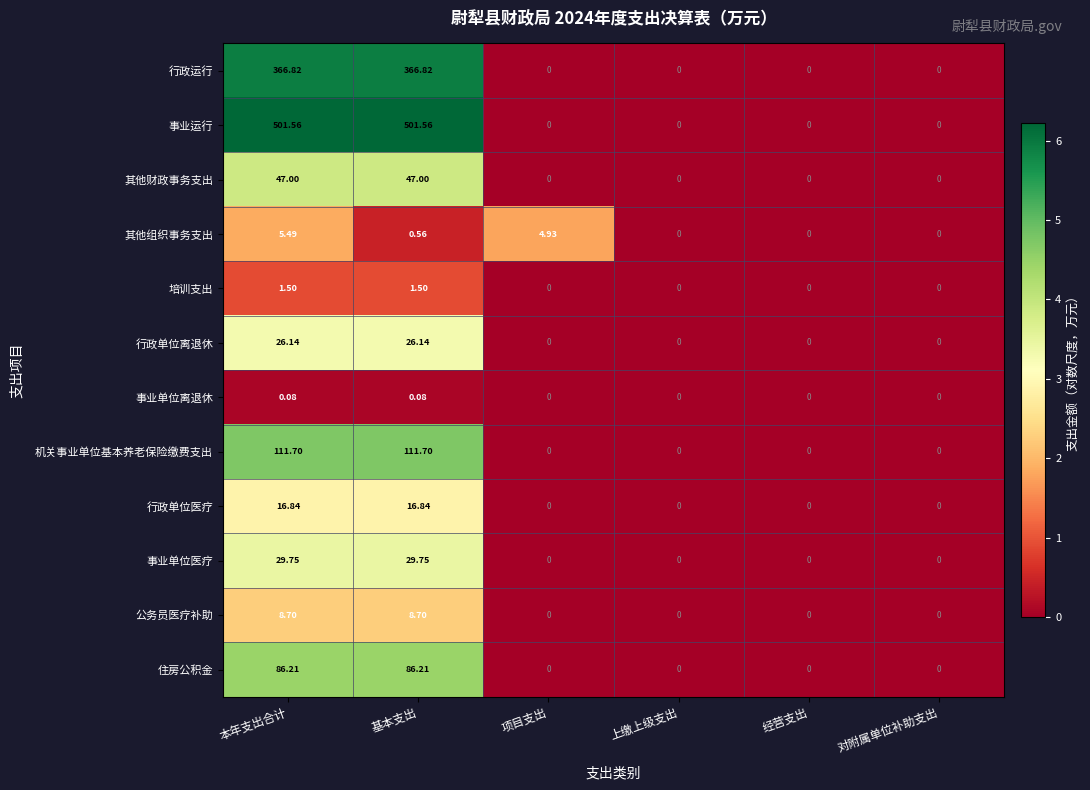

Between 基本支出 and 经营支出, which series saw the biggest shift?

事业运行